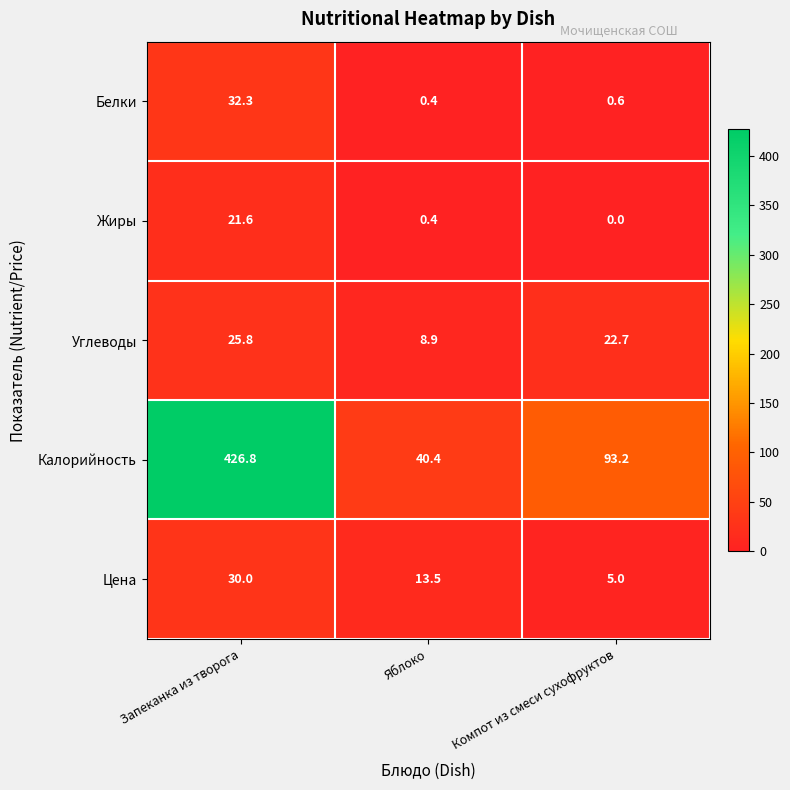

Which series has the largest range (max minus min)?

Калорийность